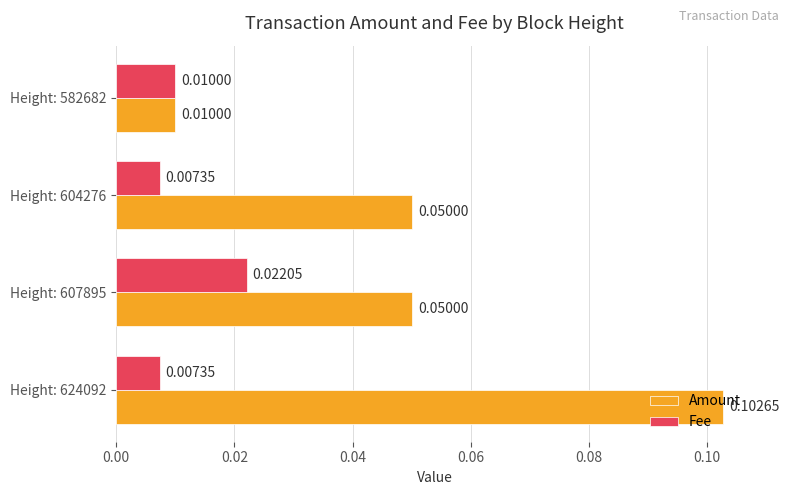

Which series has the largest total across all categories?

Amount